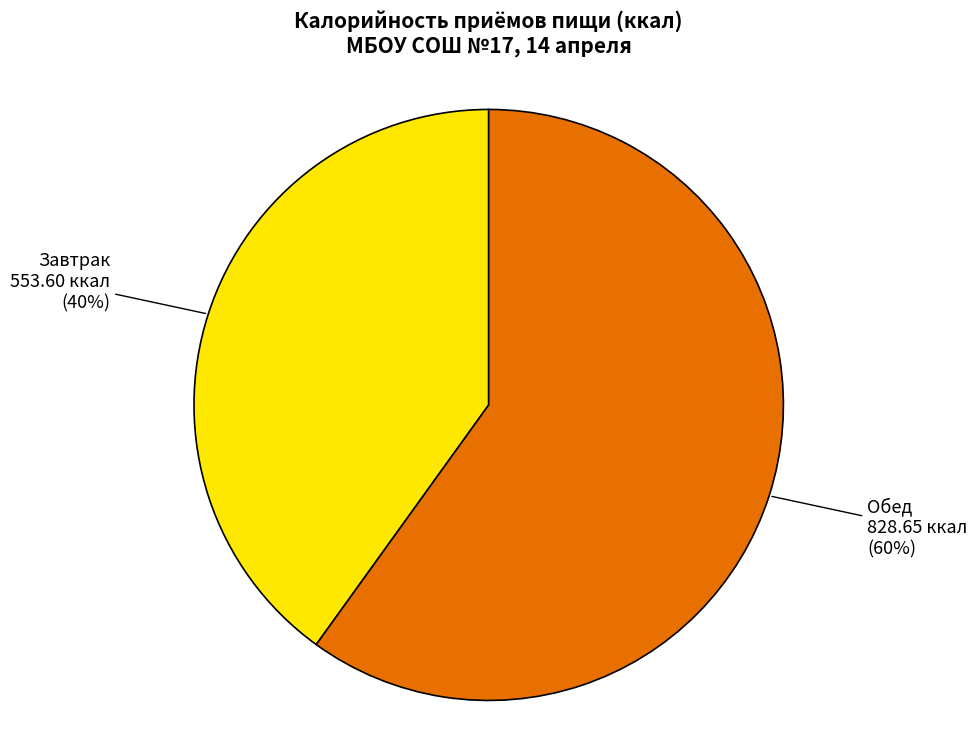

Is there any slice that represents more than half of the pie?

Yes